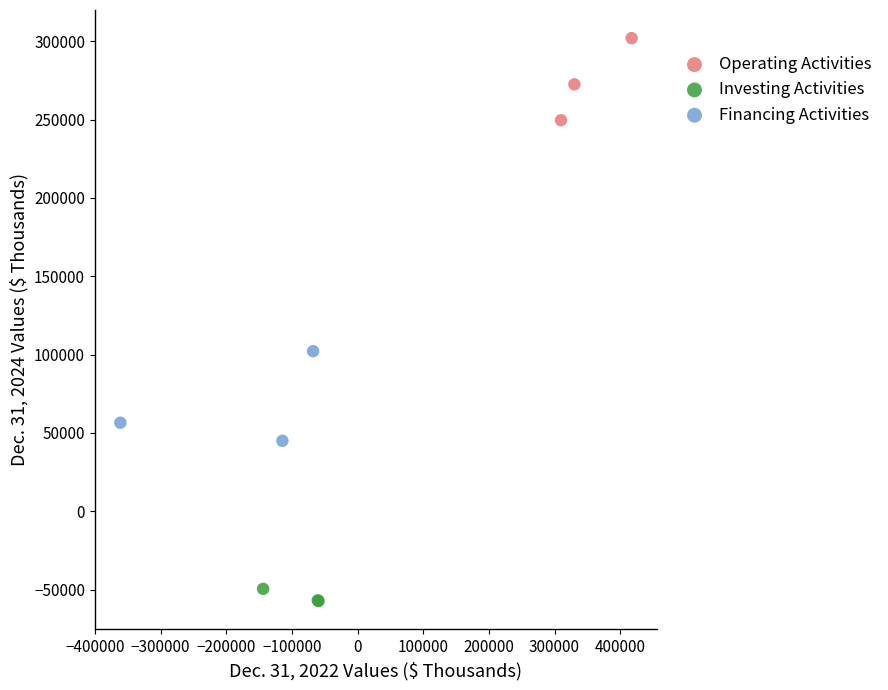

Which series reaches the maximum Y coordinate?

Operating Activities